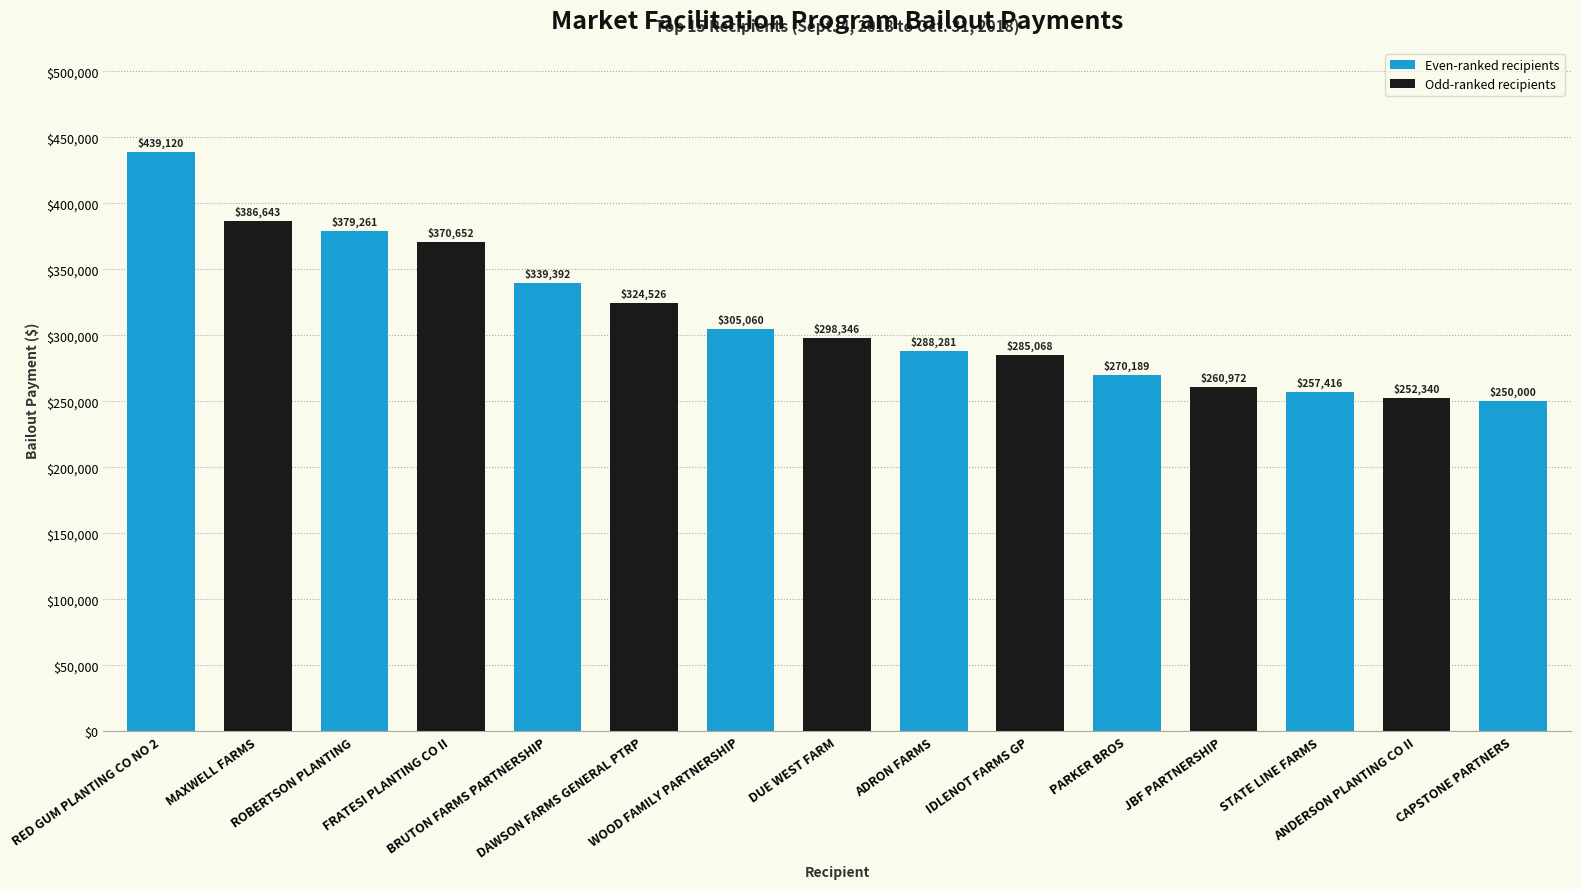

Where does the data first go above 298346?

RED GUM PLANTING CO NO 2